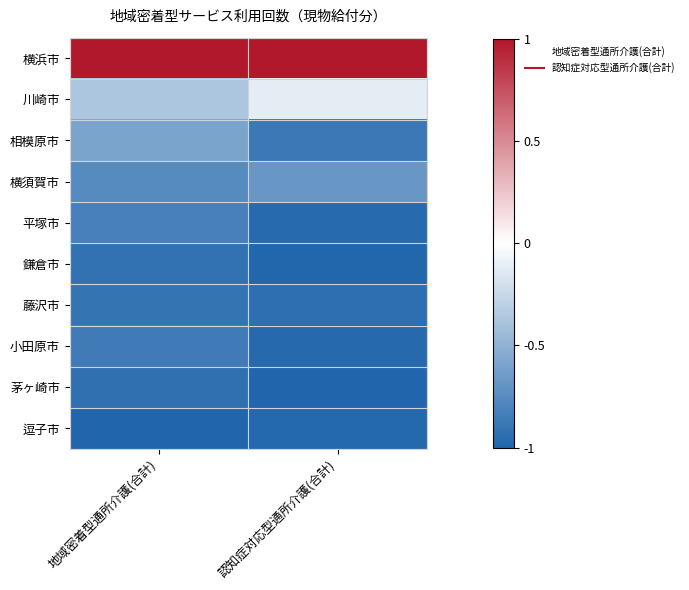

How many series are shown in this chart?

10